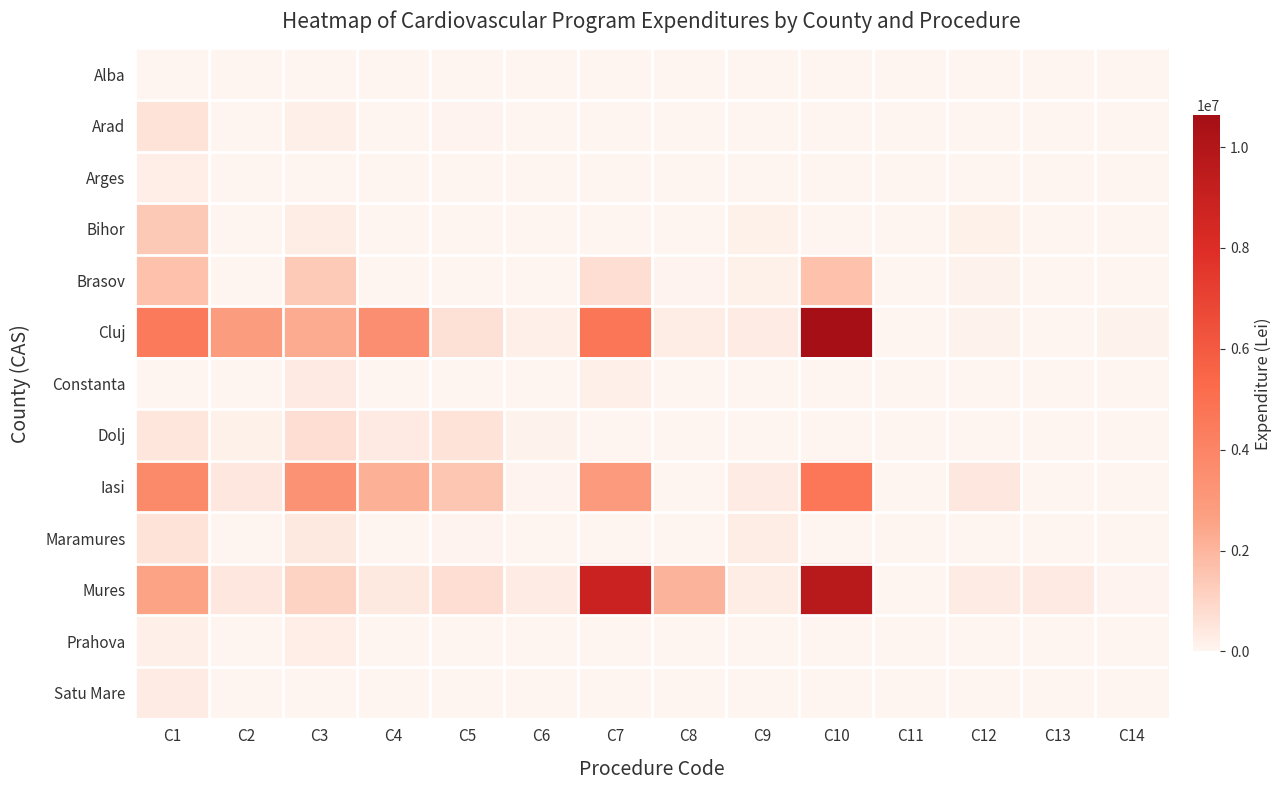

What is the difference between the highest and lowest values at C1?

4508400.9